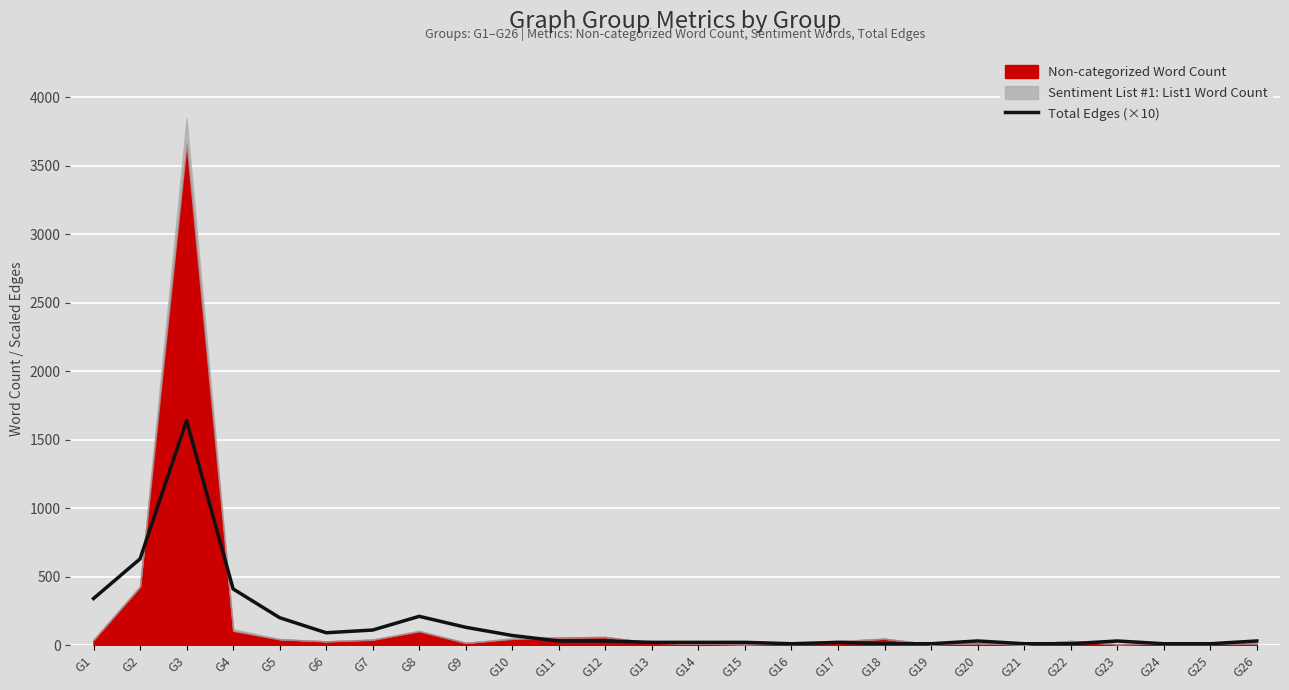

What is the minimum value shown in the chart?

10